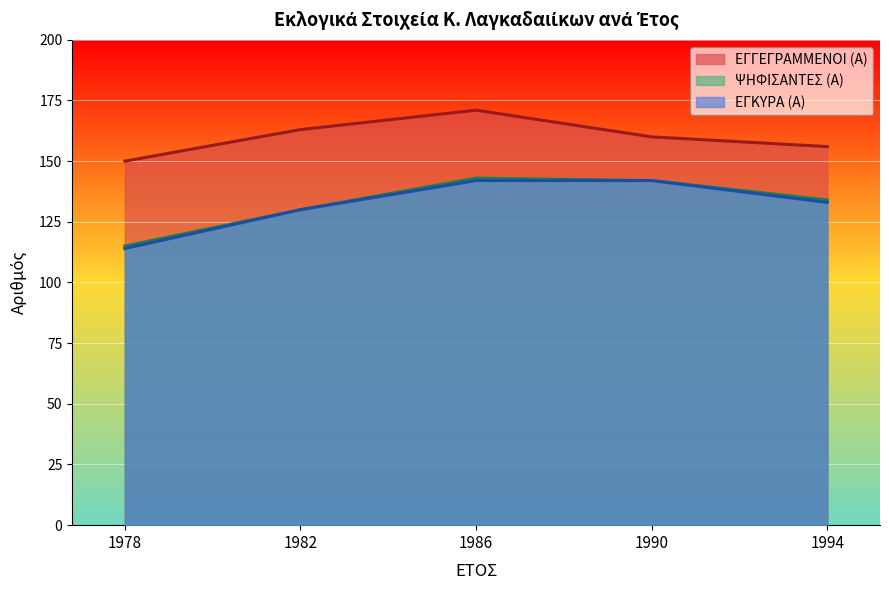

What is the difference between the maximum and second lowest values in the ΕΓΚΥΡΑ (Α) series?

12